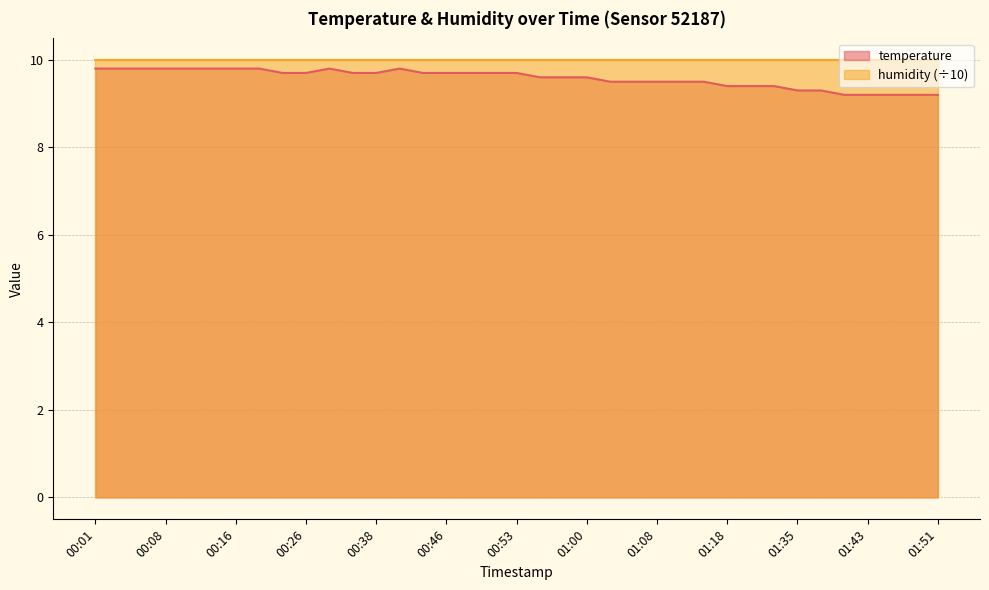

Where is the data nearest to the value 9?

01:41